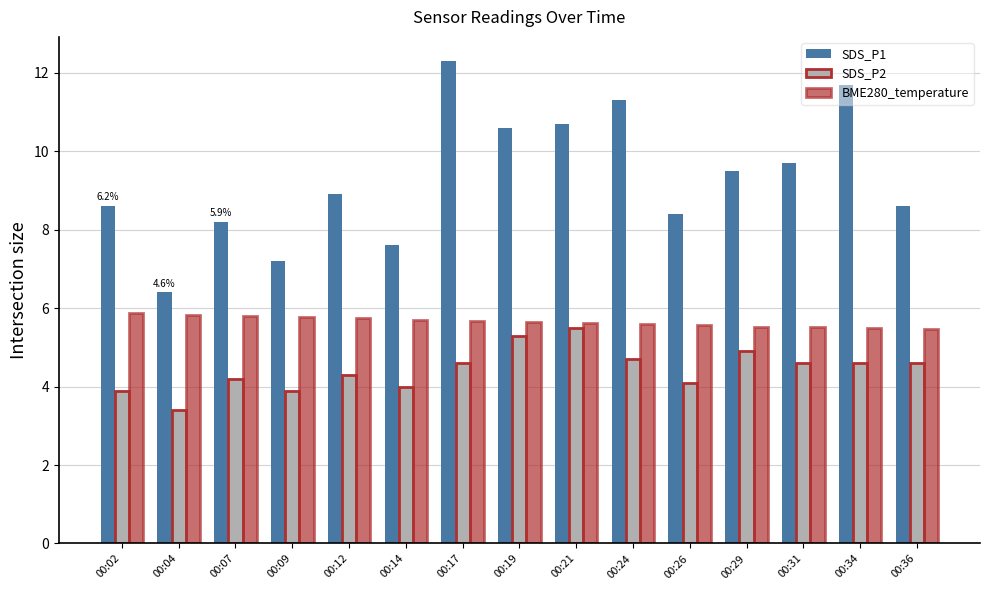

What is the total value across all series at 00:19?

21.5